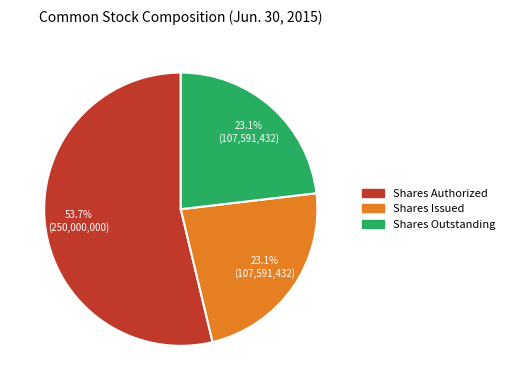

What is the majority slice?

Shares Authorized